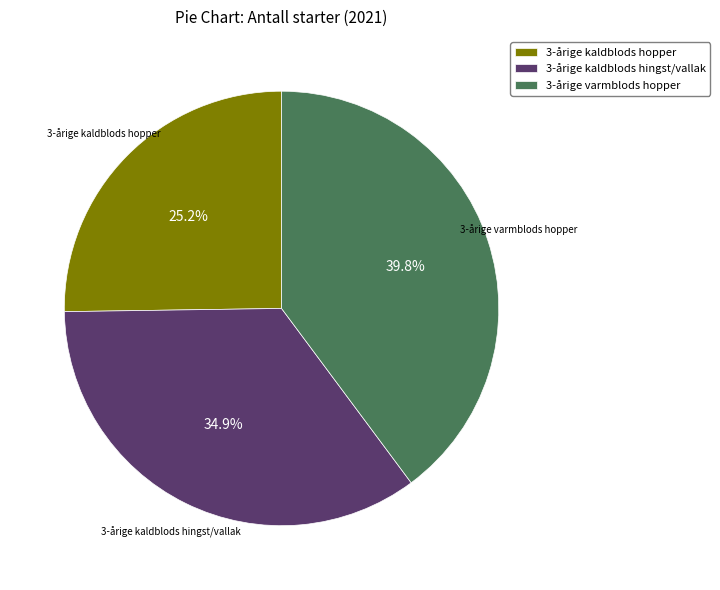

What percentage is NOT represented by 3-årige varmblods hopper?

60.2%